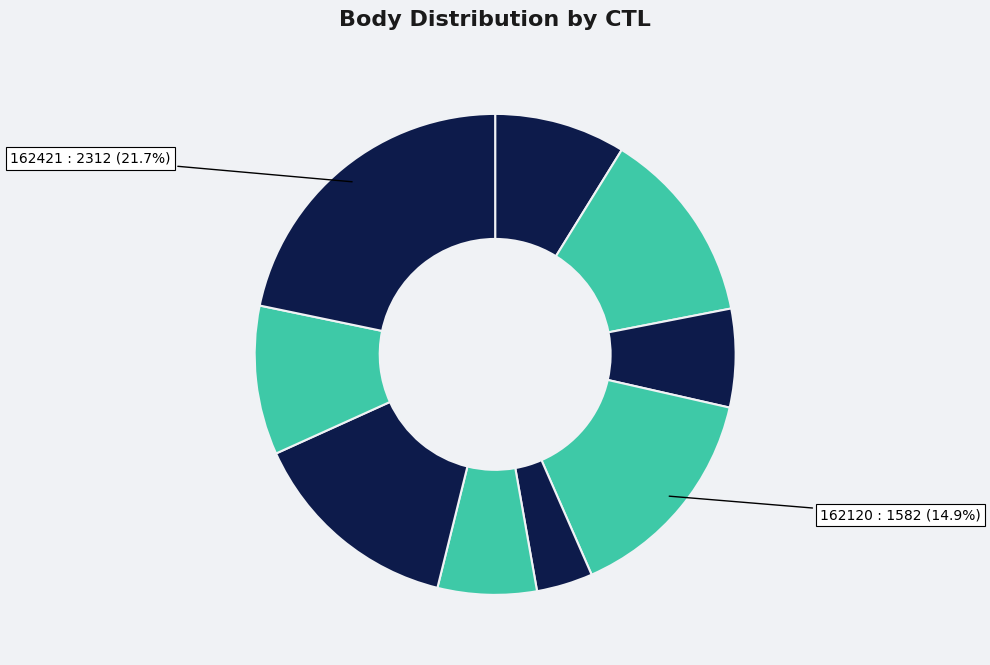

How many segments does this pie chart have?

9